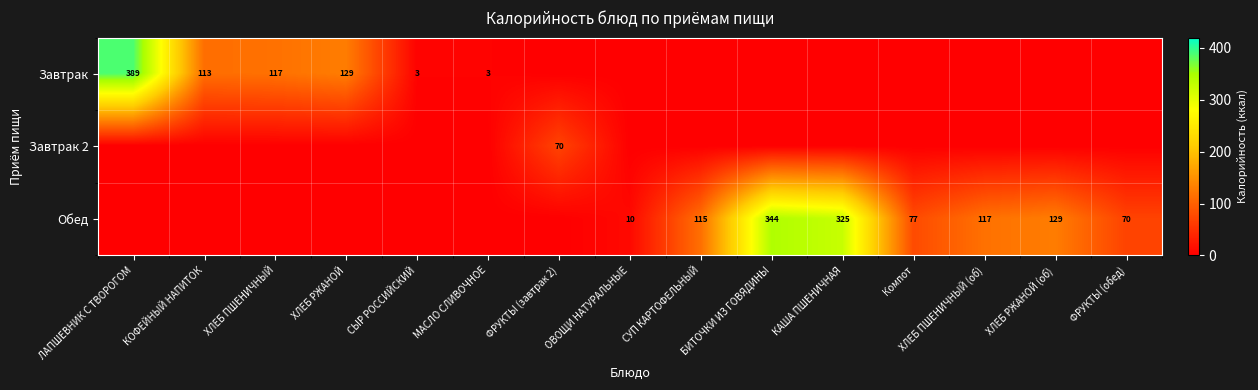

At how many categories does at least one series exceed 195?

3